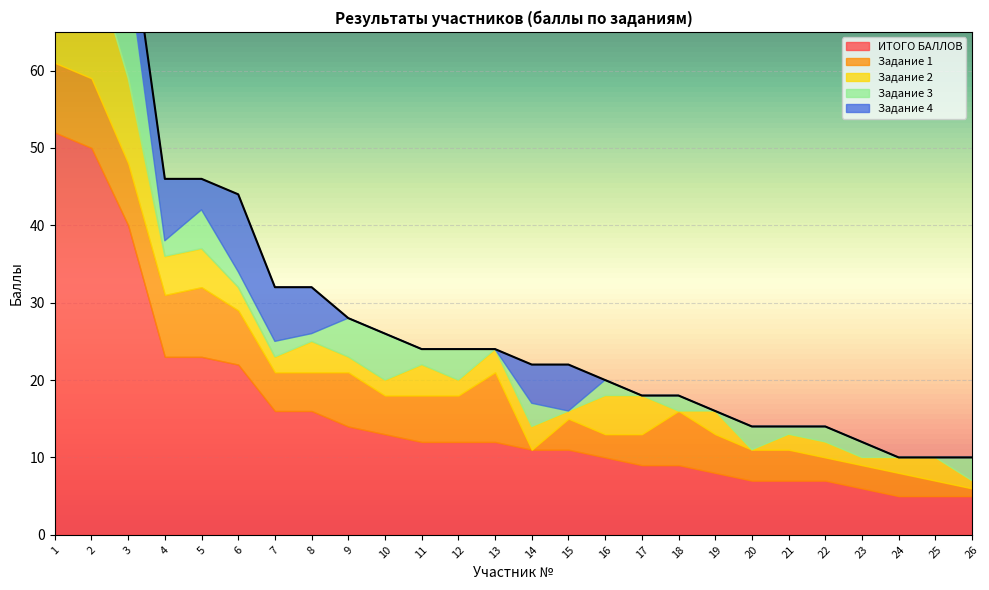

Between 8 and 13, which series saw the biggest shift?

Задание 4